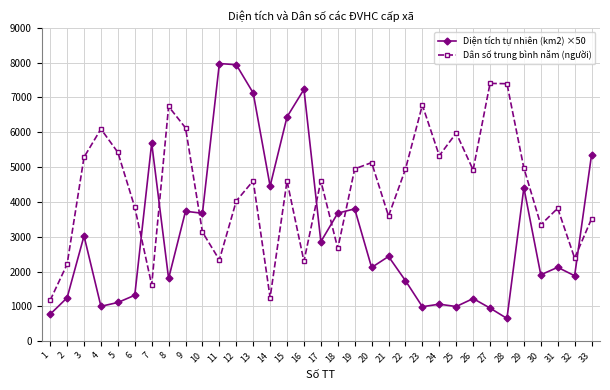

How many times do Diện tích tự nhiên (km2) ×50 and Dân số trung bình năm (người) cross each other?

7